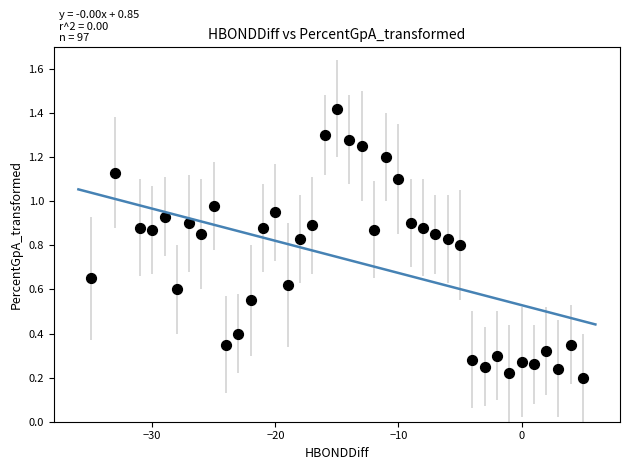

What is the range of X values (max minus min)?

40.0